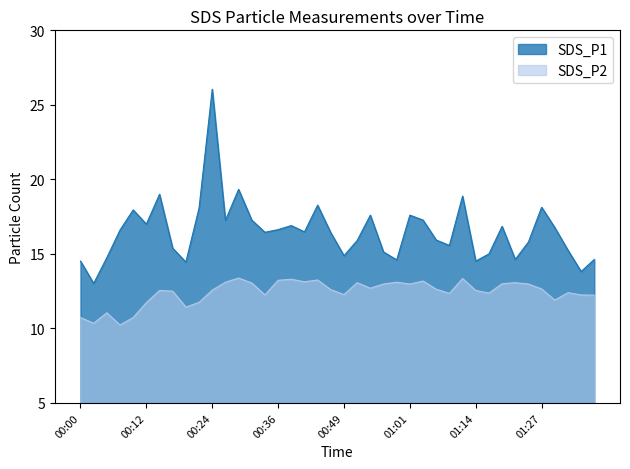

Between 01:34 and 00:39, which is larger?

00:39